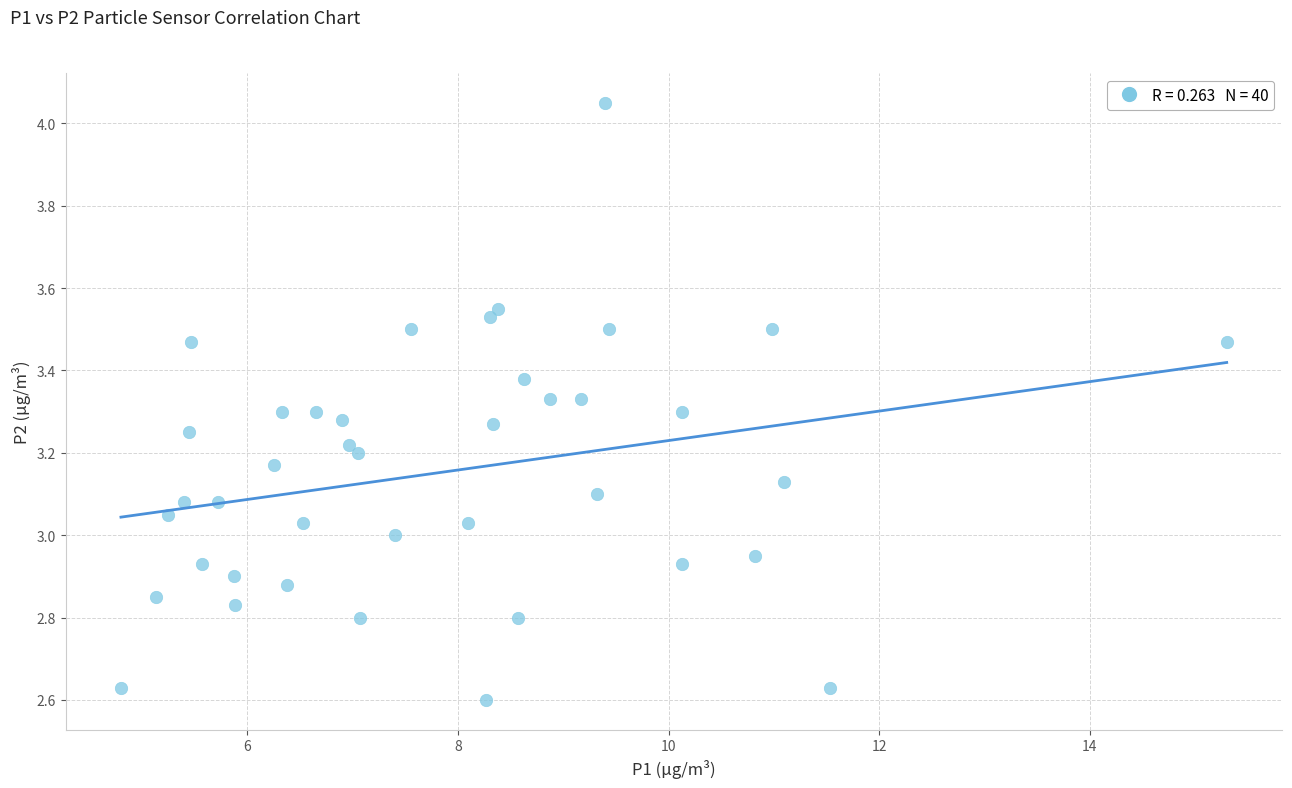

What is the range of X values (max minus min)?

10.5